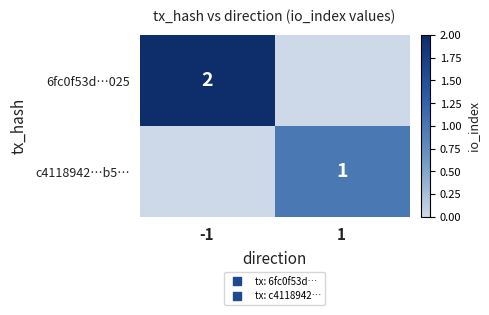

How many distinct data groups are displayed?

2